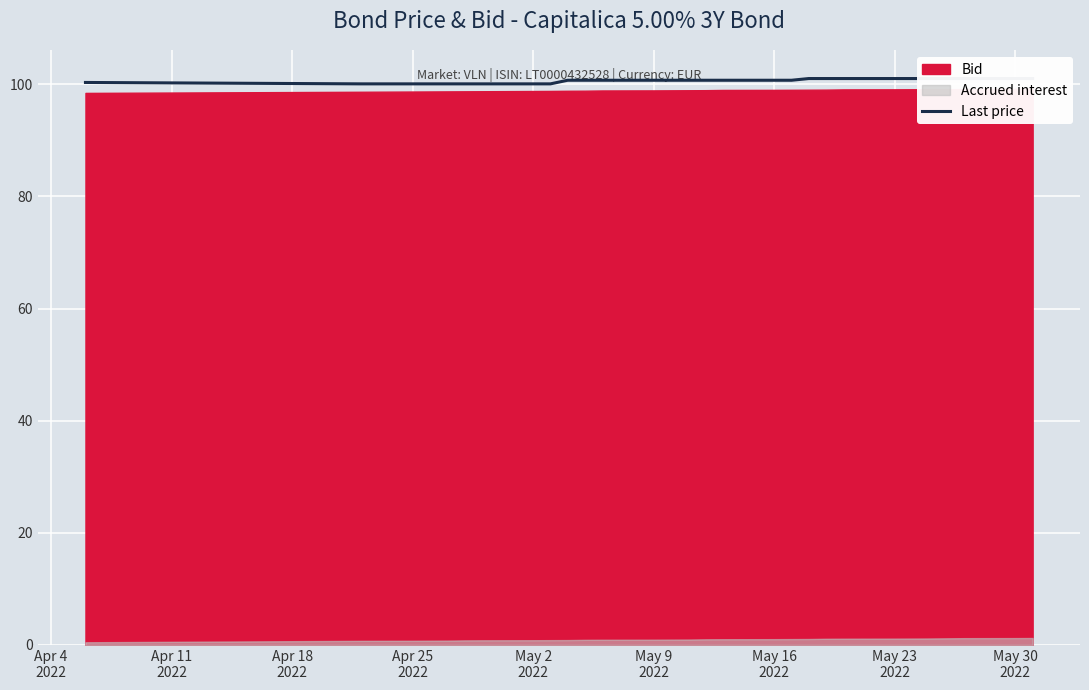

What is the difference between the second highest and second lowest values?

0.9